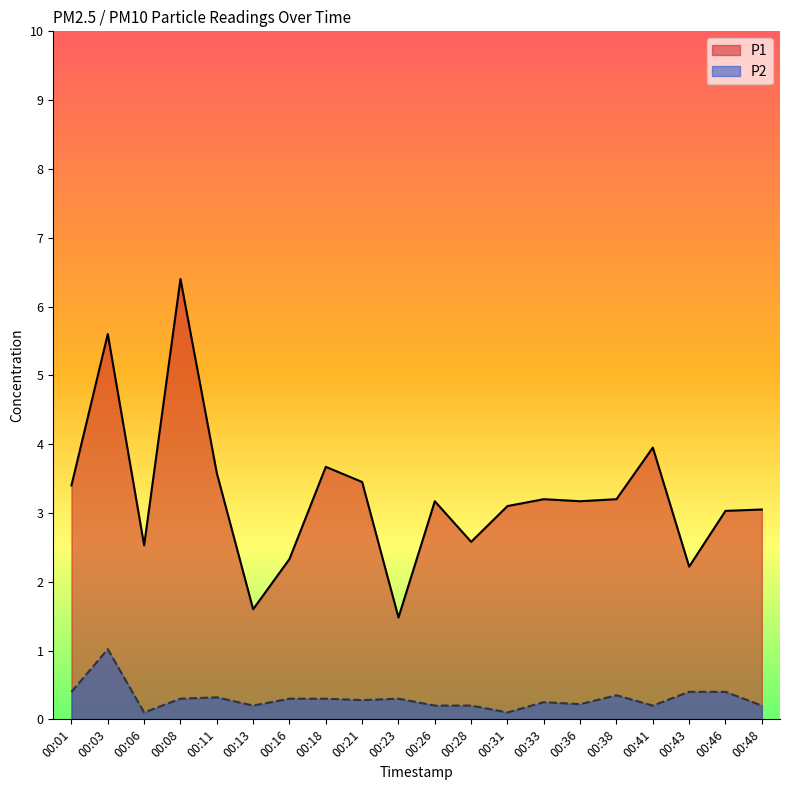

What is the average value of the P1 series?

3.2